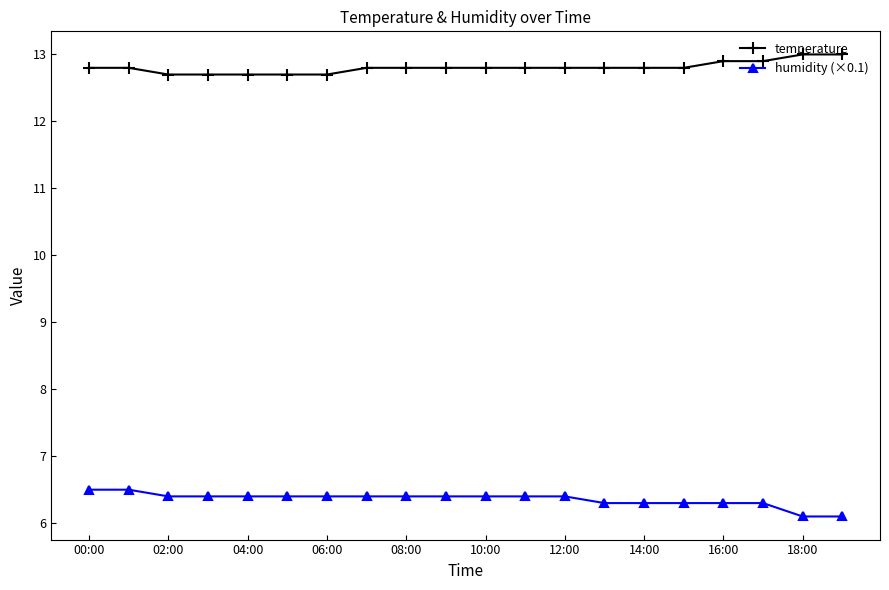

How many lines are shown in the chart?

2